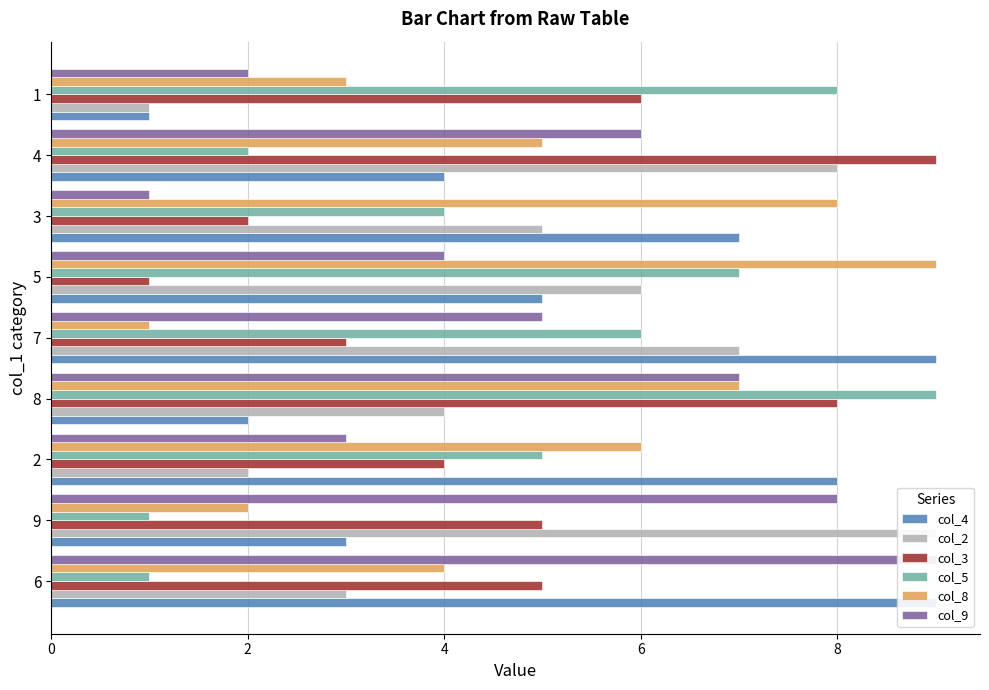

What is the sum of all col_8 values?

45